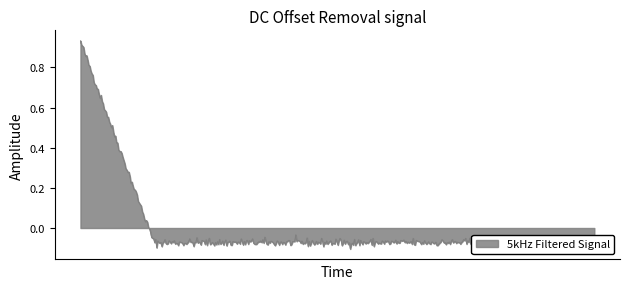

What is the difference between the maximum and minimum values?

1.0